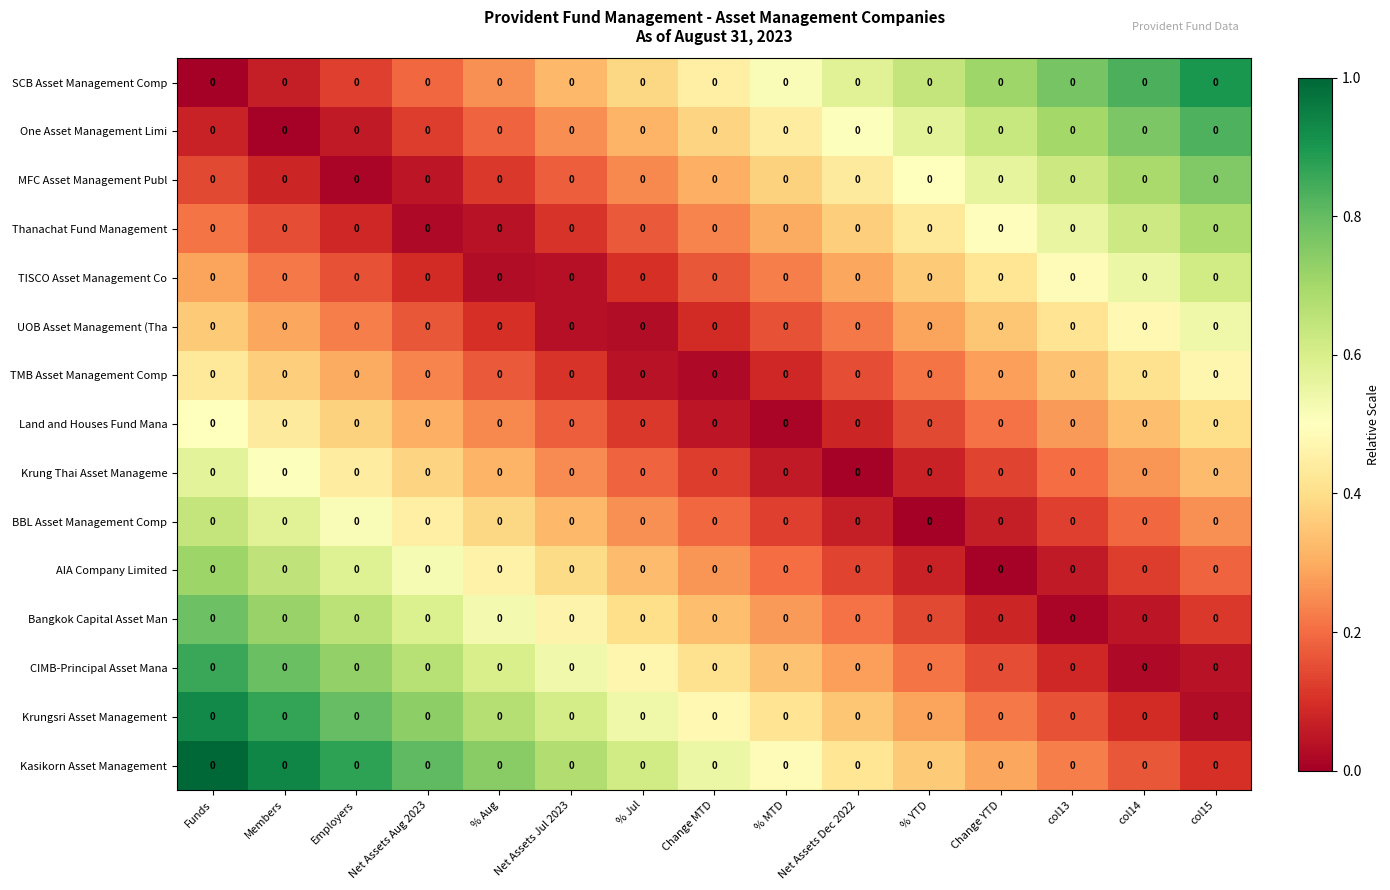

What value does the TMB Asset Management Comp series have at col13?

0.3